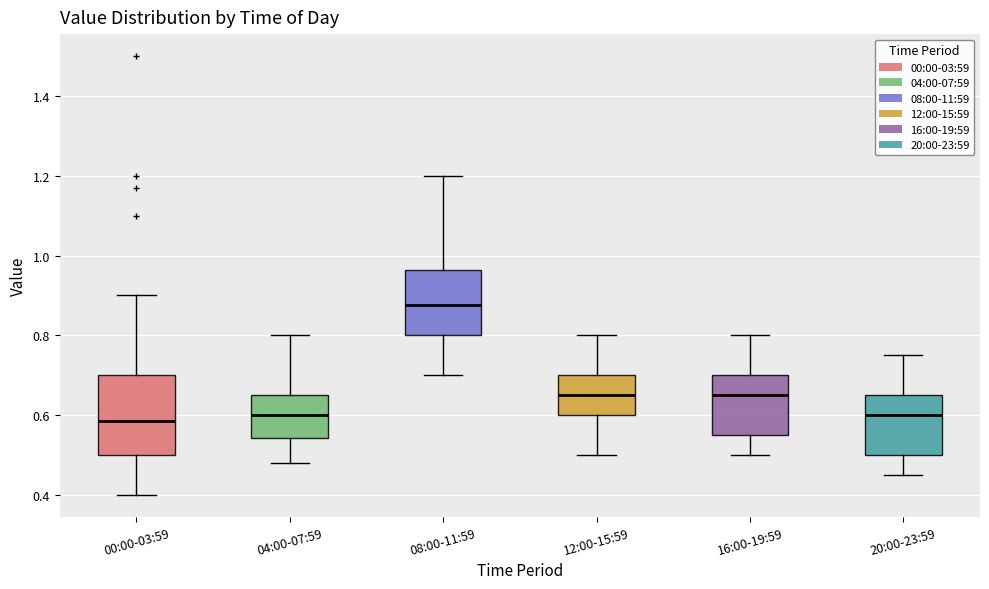

Which box's median line is the highest?

08:00-11:59